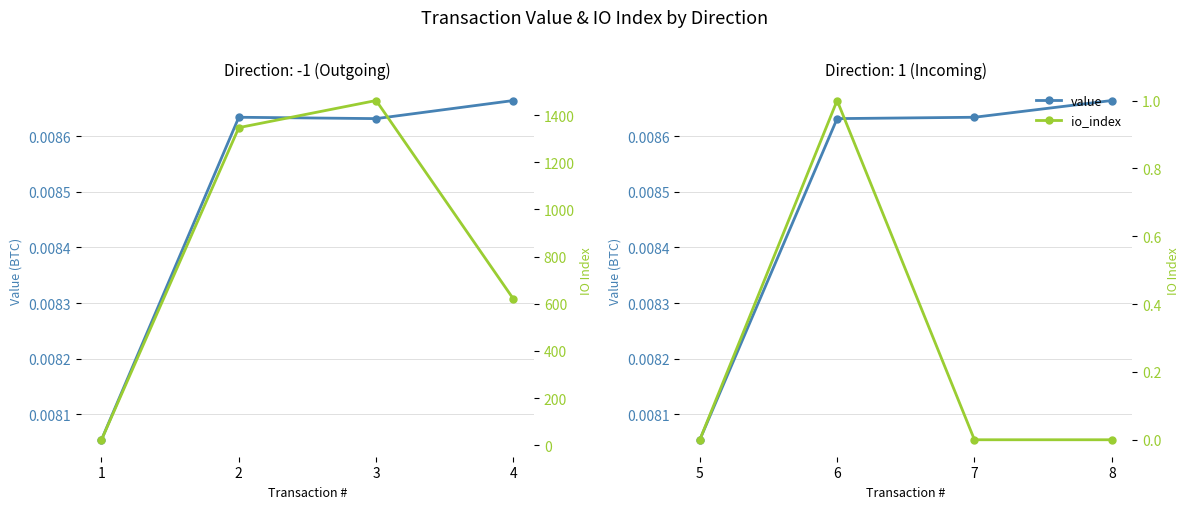

How many times do io_index and value cross each other?

2